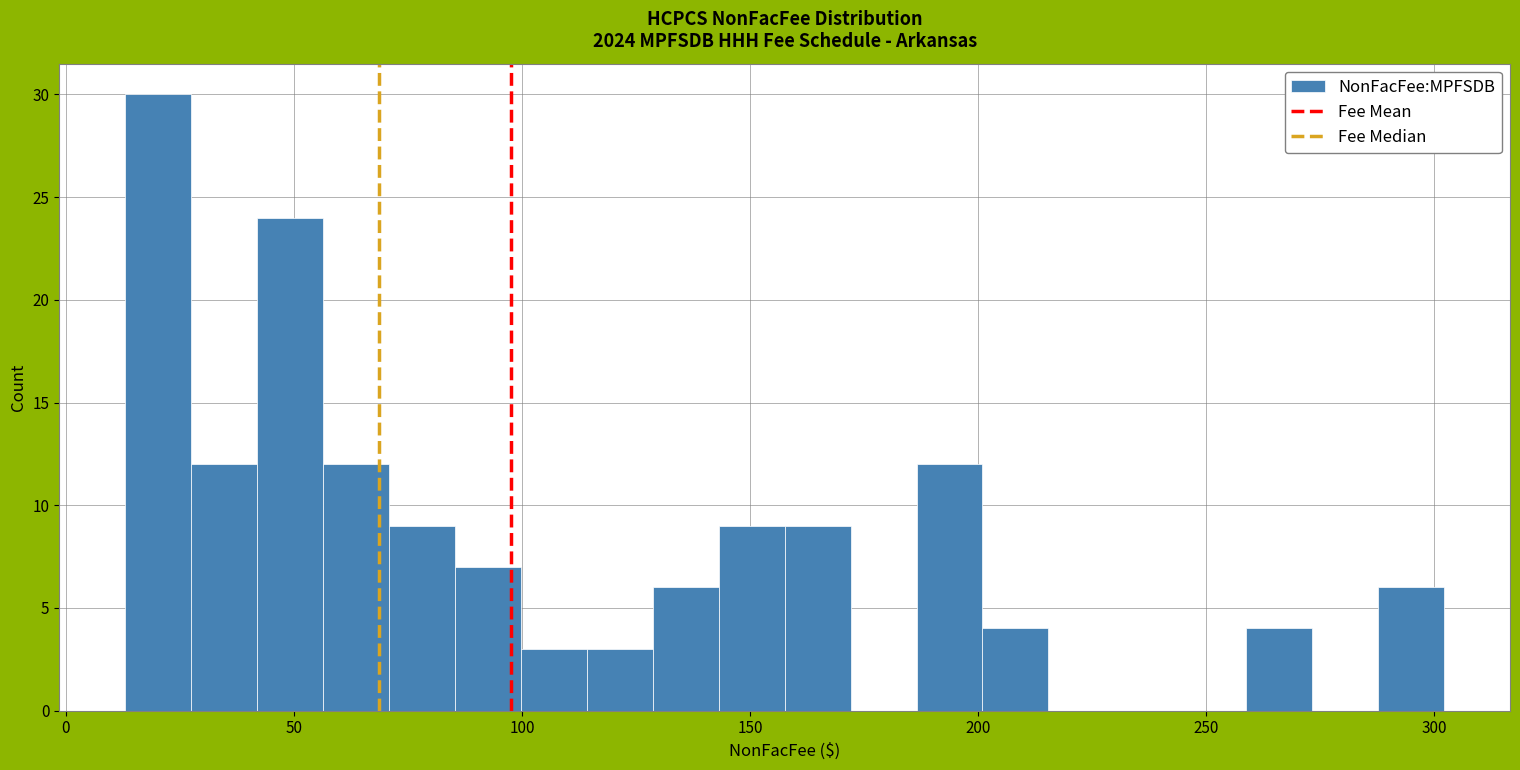

Read against the x-axis, roughly where is the centre of the tallest bar?

20